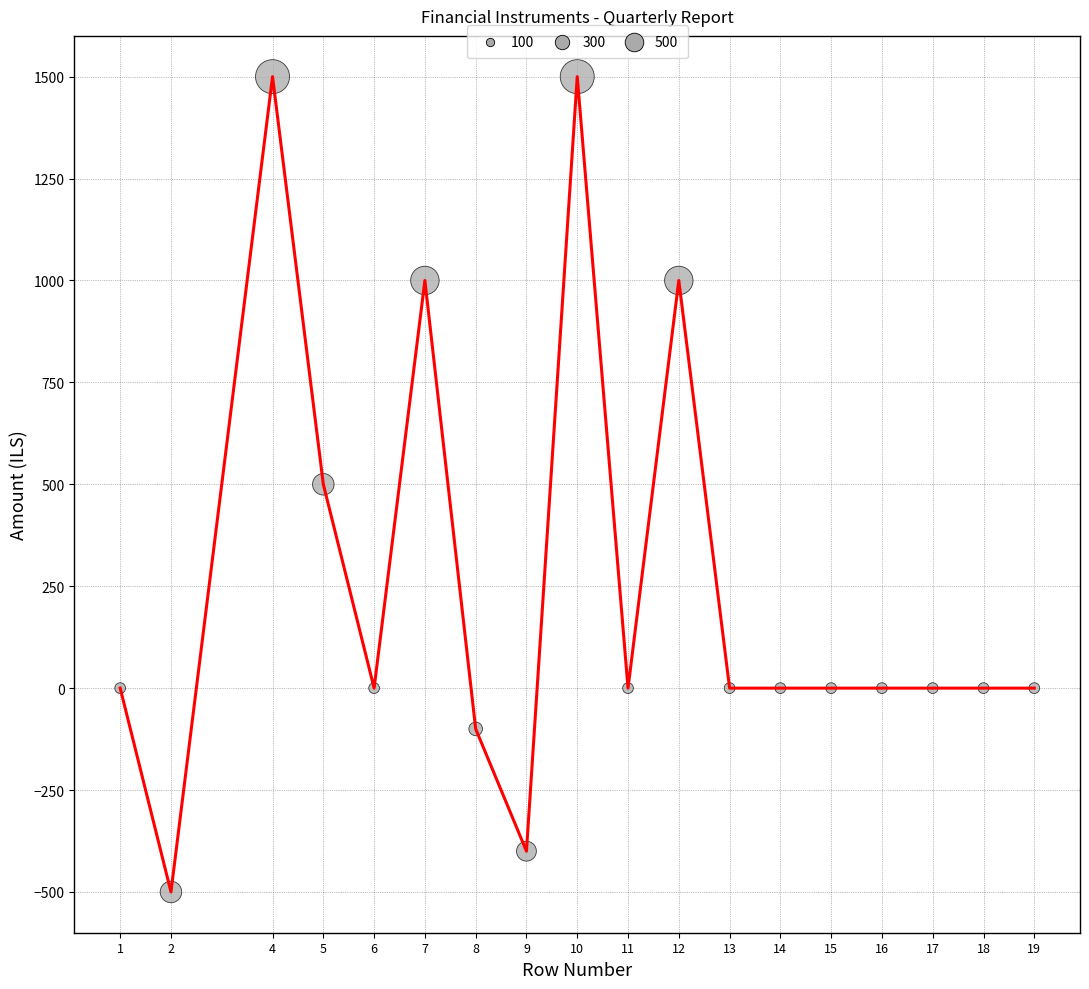

What is the change in value from 2 to 10?

+2000